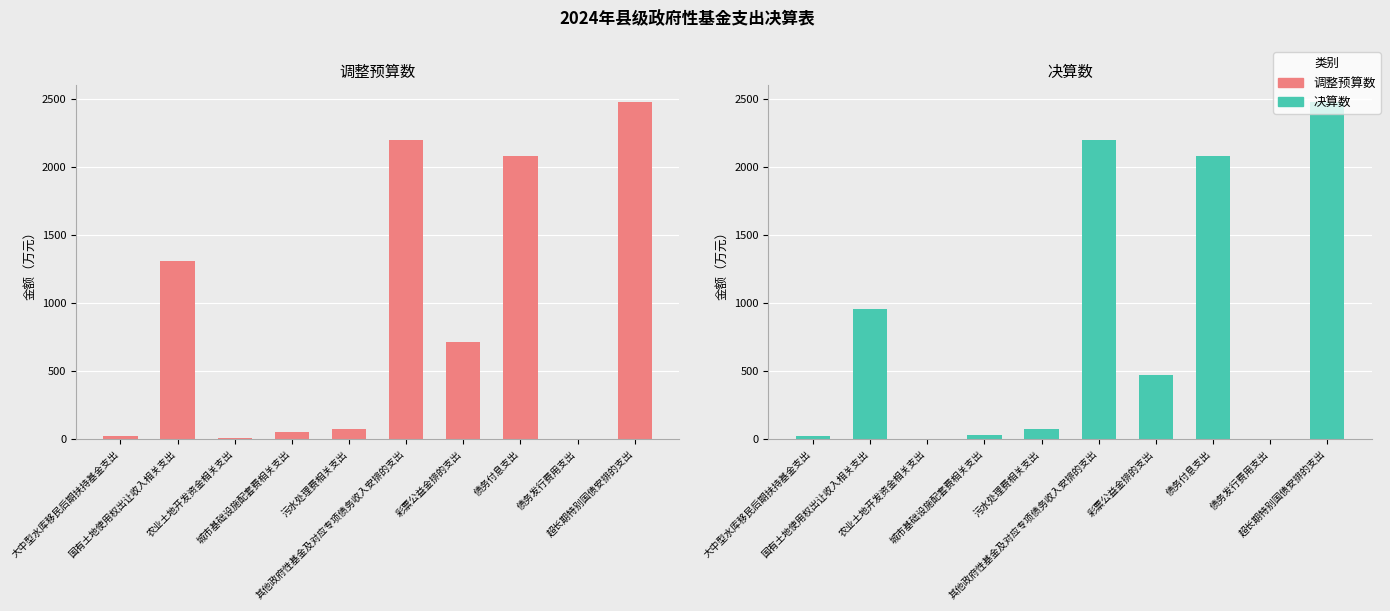

What is the average value of the 调整预算数 series?

896